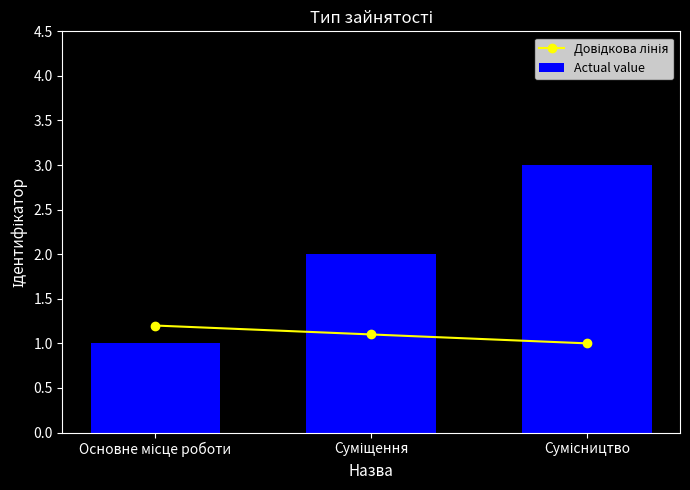

What is the maximum value shown in the chart?

3.0